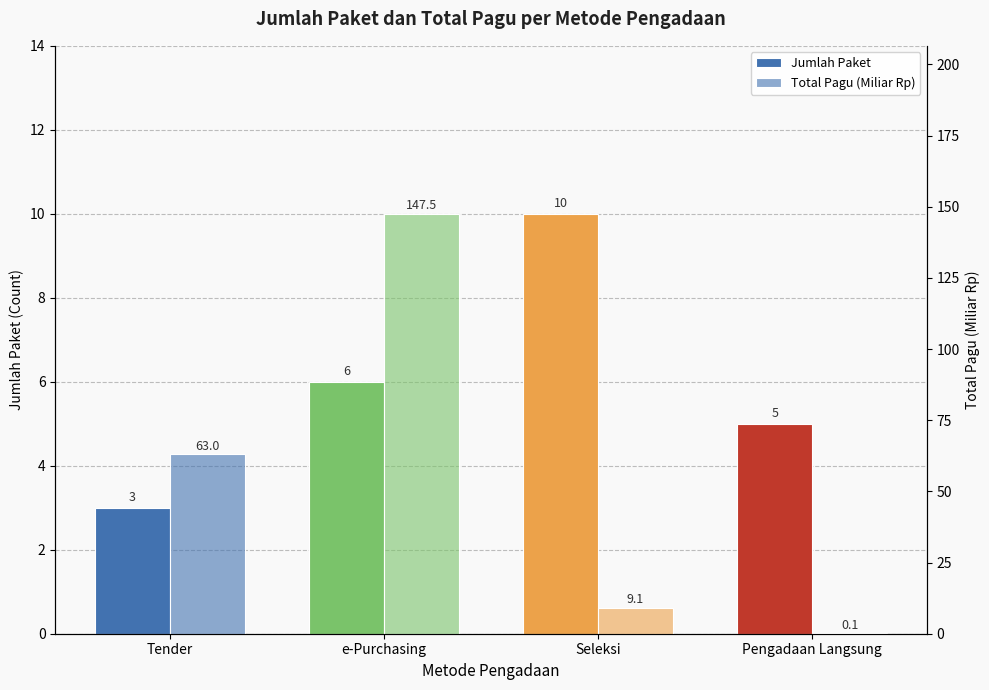

List the series in order of their peak value, lowest first.

Jumlah Paket, Total Pagu (Miliar Rp)